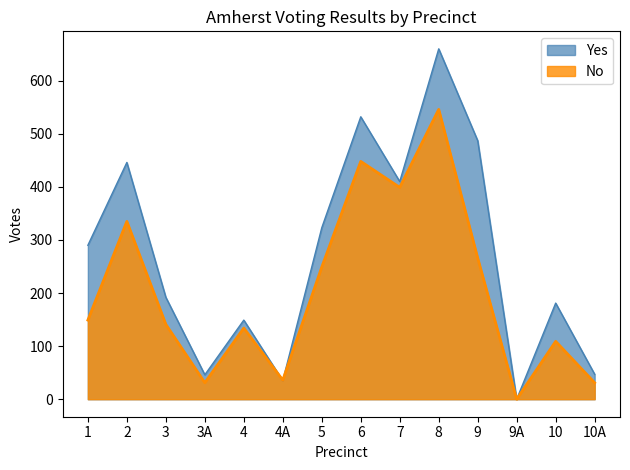

Between 1 and 6, which series saw the biggest shift?

No